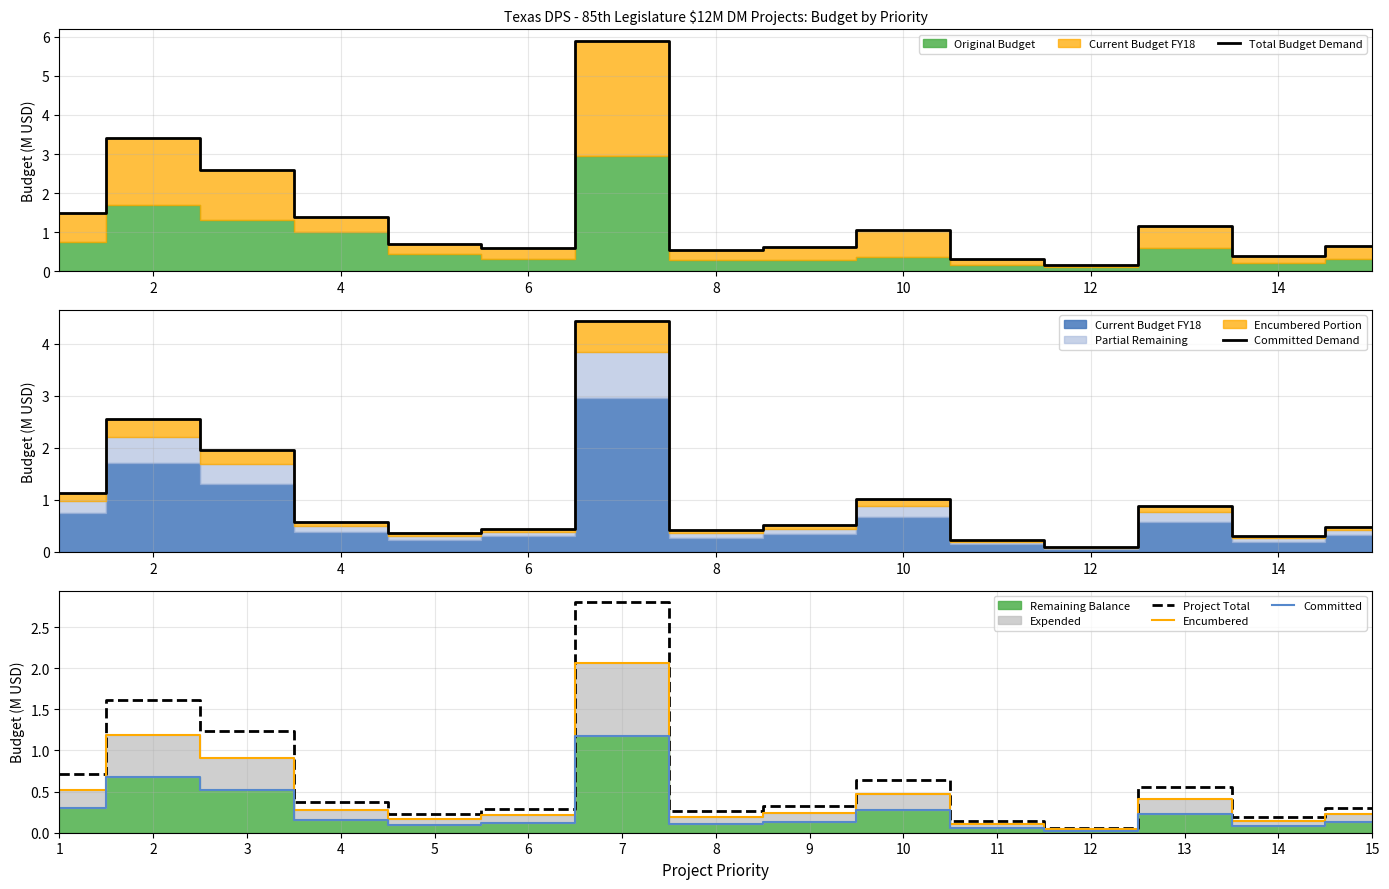

True or false: Project Total and Committed Demand intersect in this chart.

False